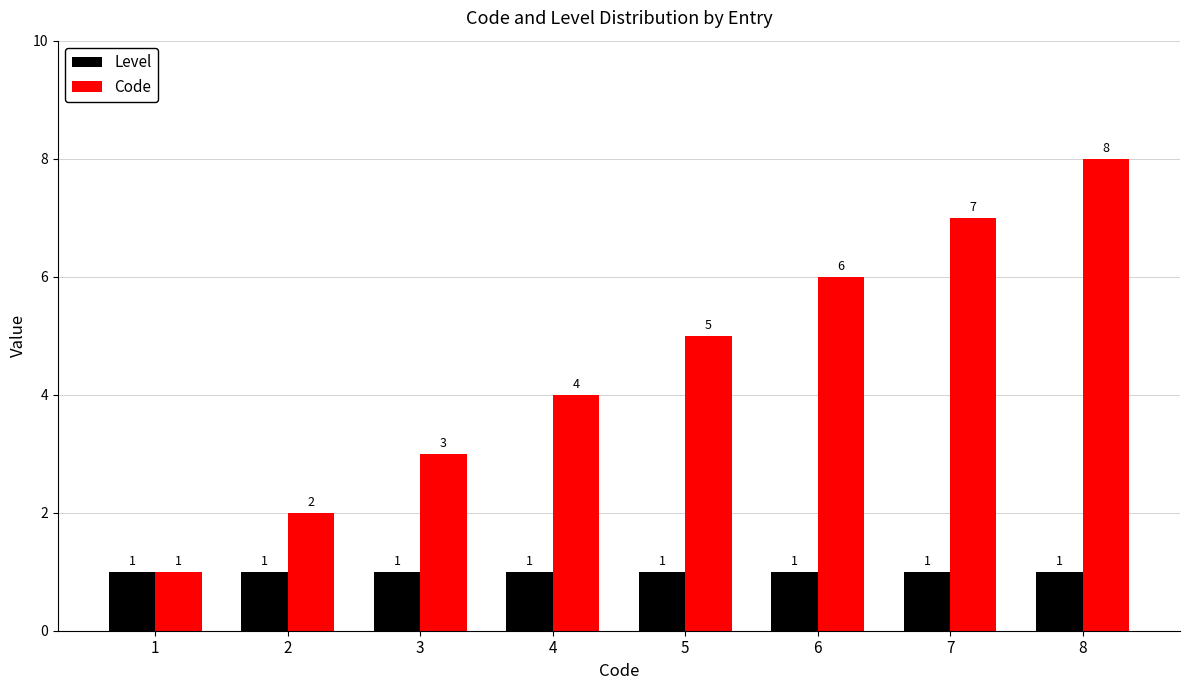

How many data points does each series have?

8